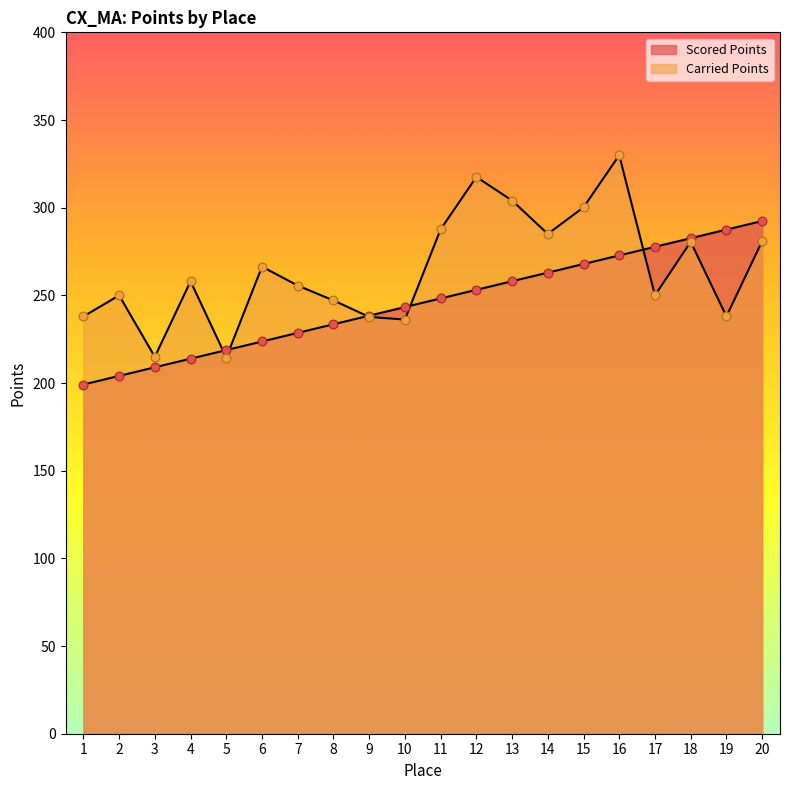

Which series has the largest Y range (max minus min)?

Carried Points